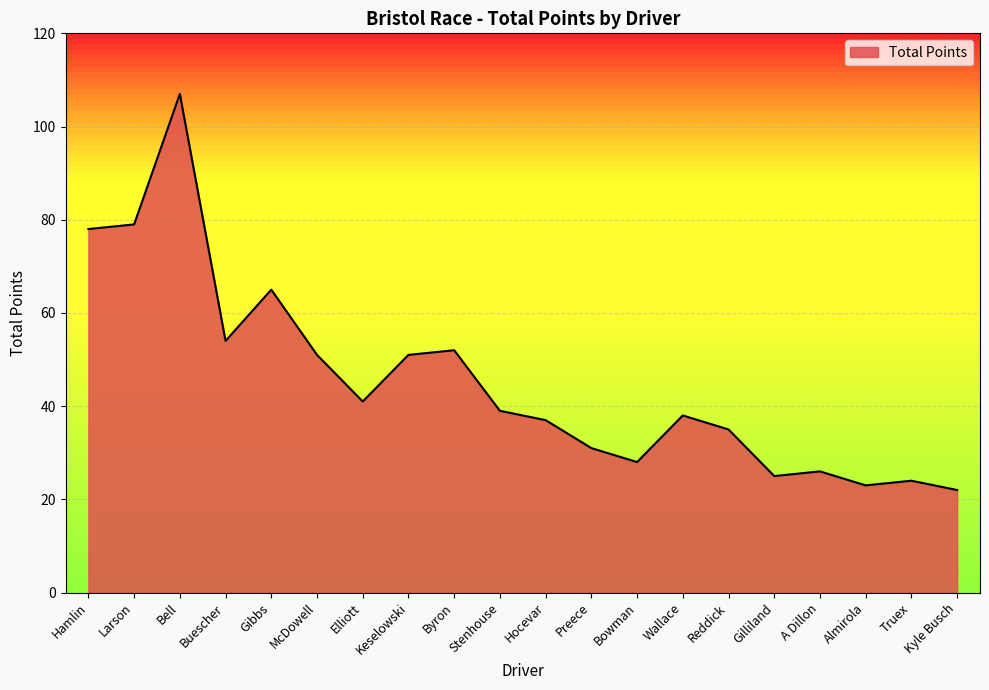

Does the chart display data point markers on the line(s)?

No